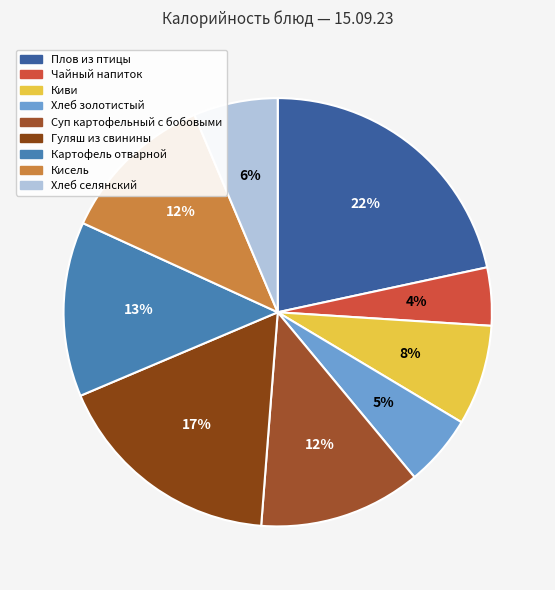

To the nearest percent, what percentage of the pie is Киви?

8%